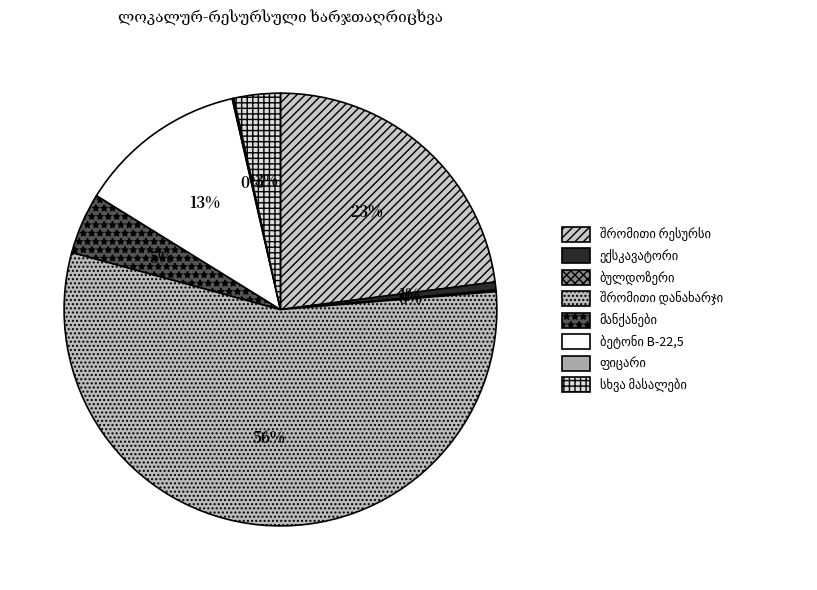

To the nearest percent, what is the combined percentage of შრომითი დანახარჯი and ფიცარი?

56%